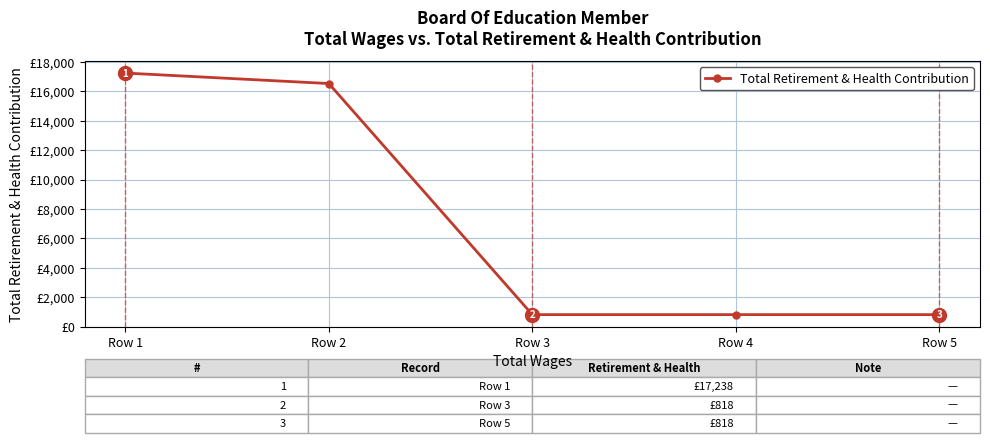

Between Row 1 and Row 4, which is larger?

Row 1